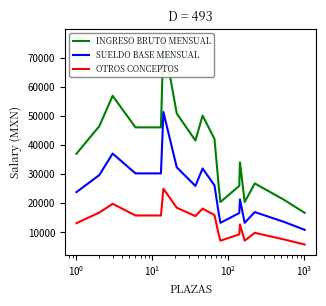

Count the number of data series in this chart.

3